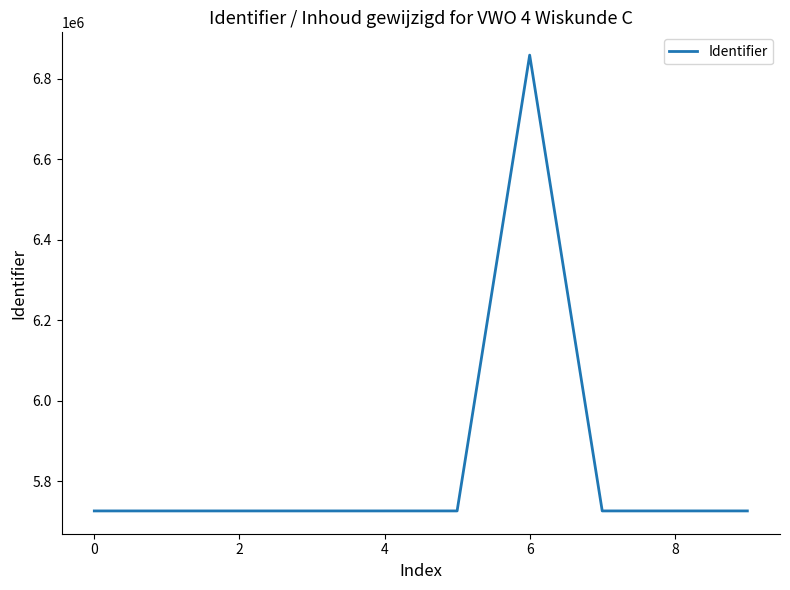

What is the difference between the maximum and minimum values?

1133108